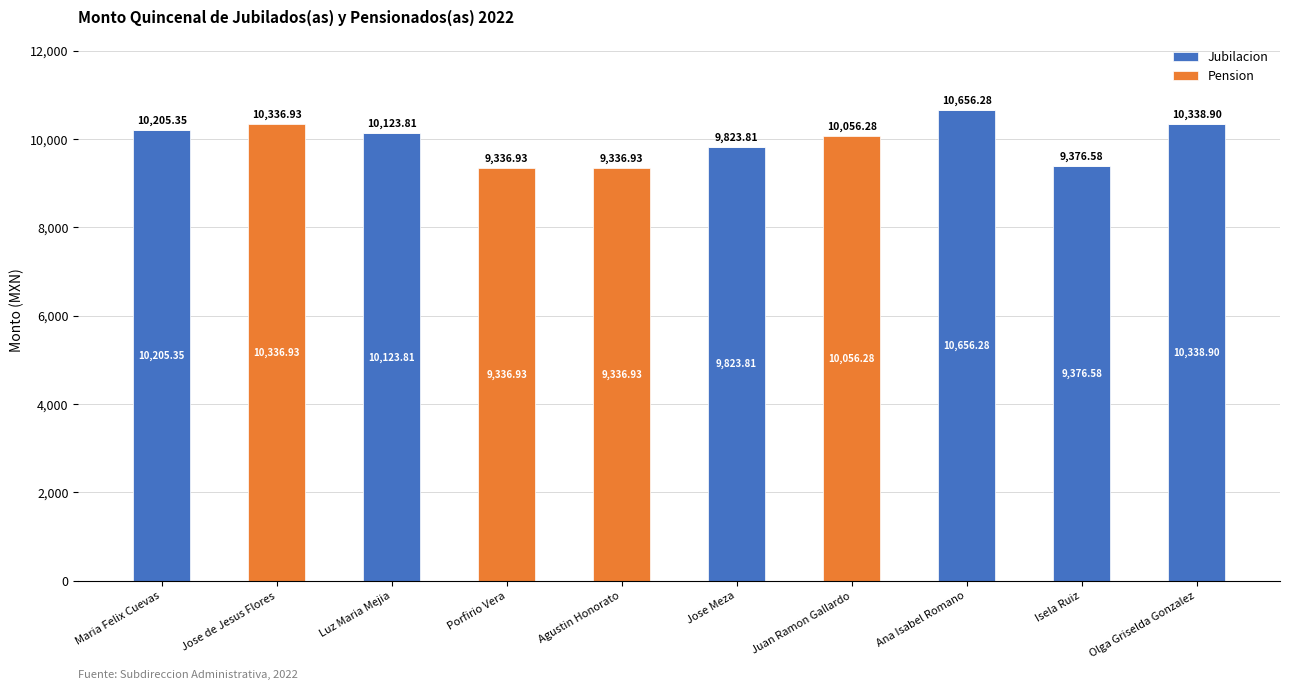

What is the sum of the Jubilacion values at Ana Isabel Romano and Olga Griselda Gonzalez?

20995.2